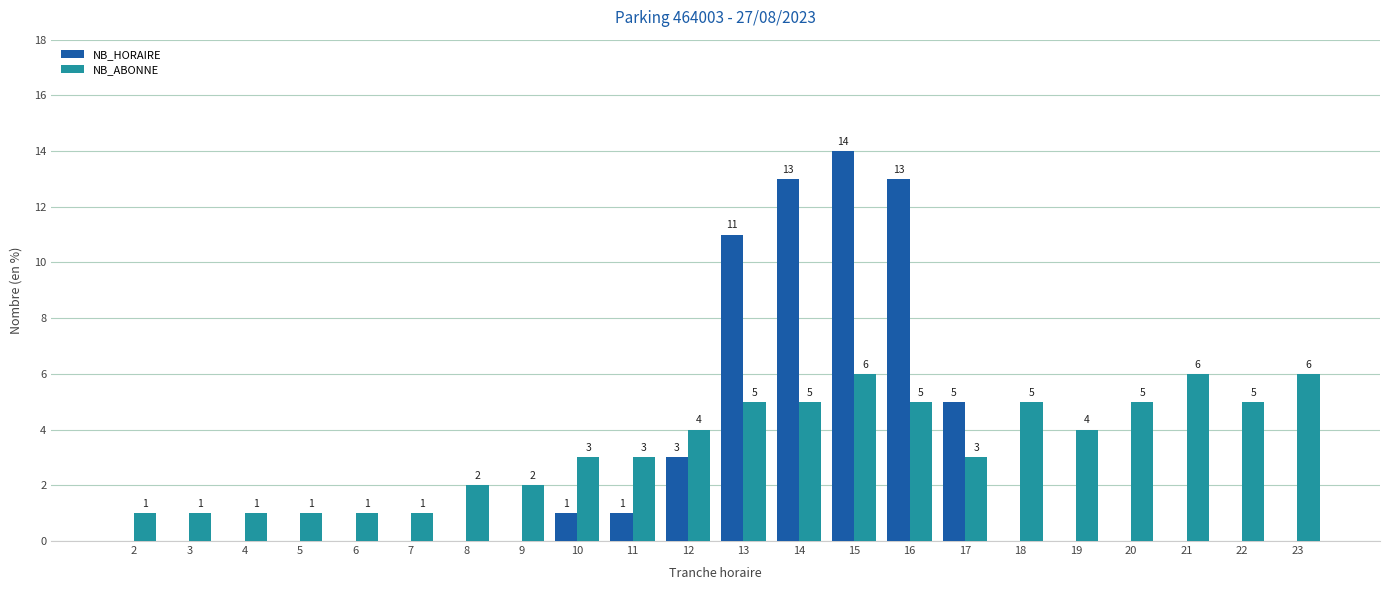

What is the sum of all NB_HORAIRE values?

61